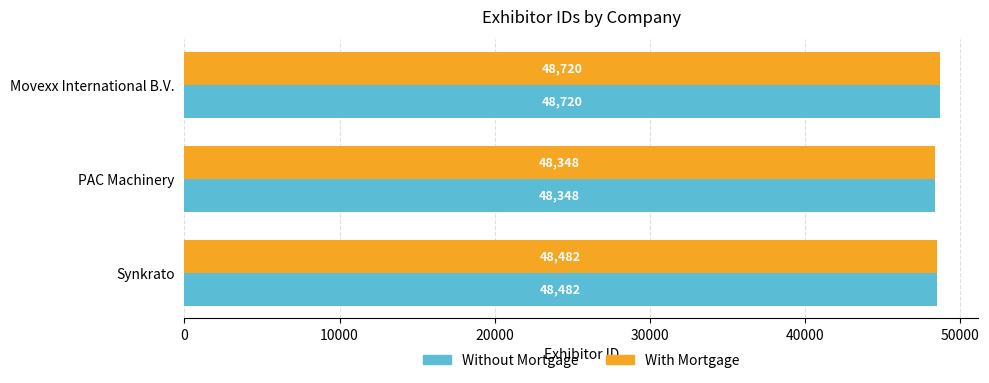

Count the number of data series in this chart.

2